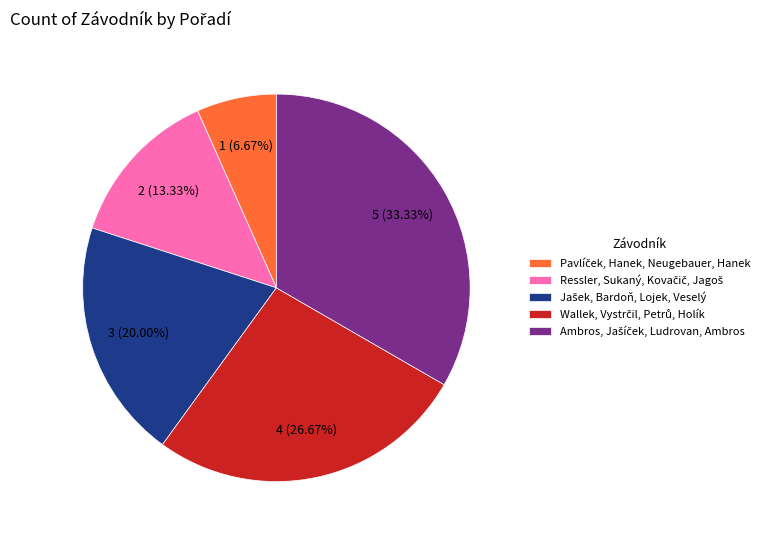

Is there any slice that represents more than half of the pie?

No